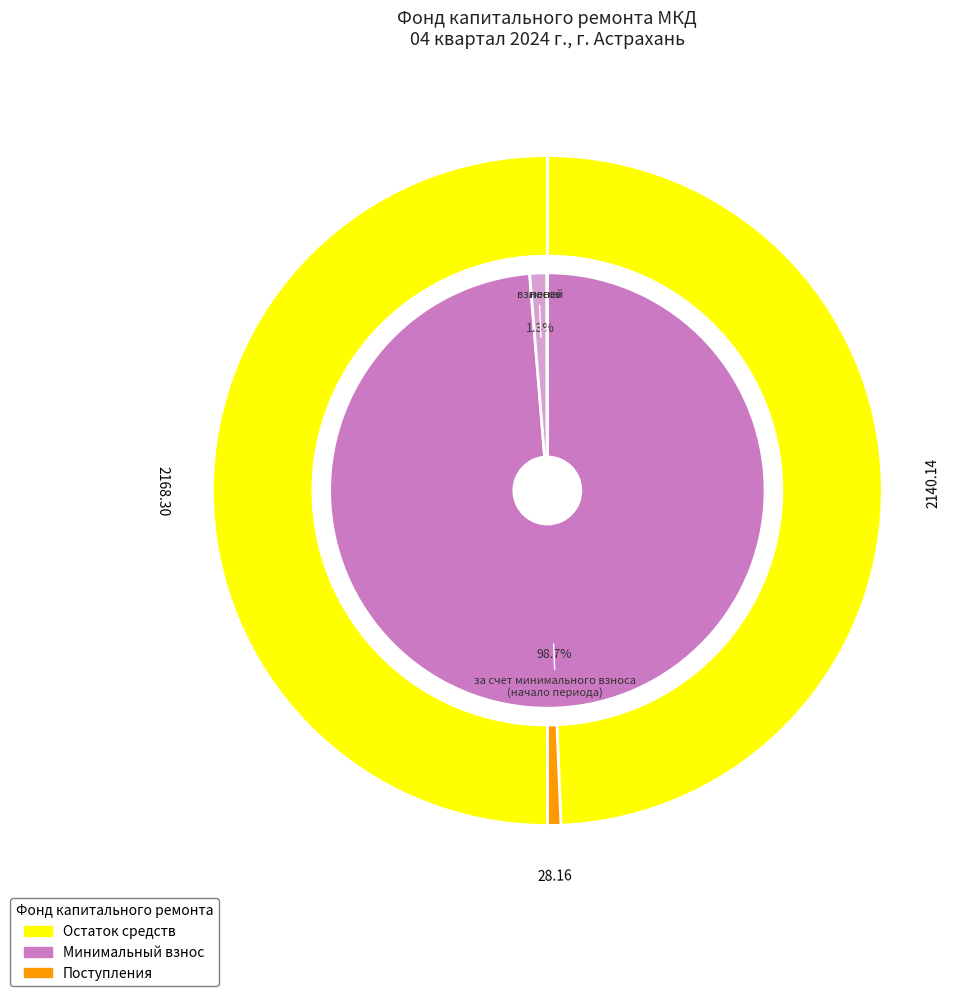

Is Использовано the majority of the pie?

No